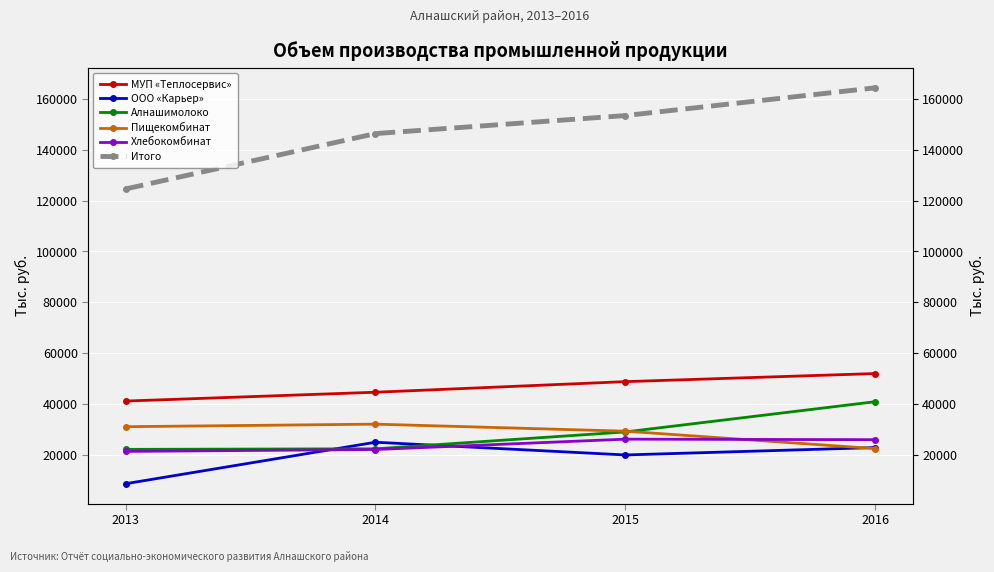

How many data points in Хлебокомбинат are less than 26000?

2